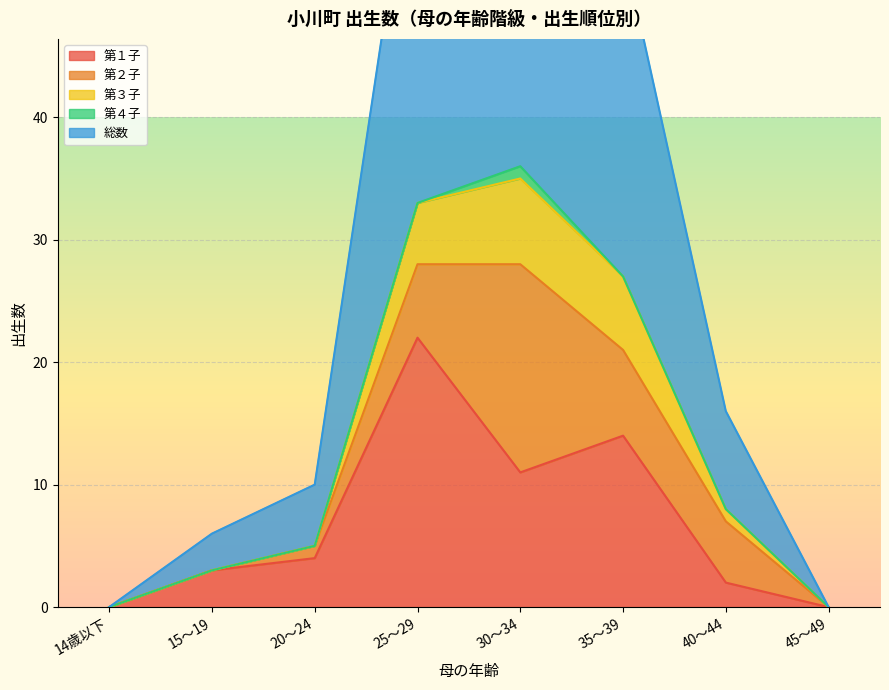

Is it true that 第２子 equals 7 at 35～39?

True